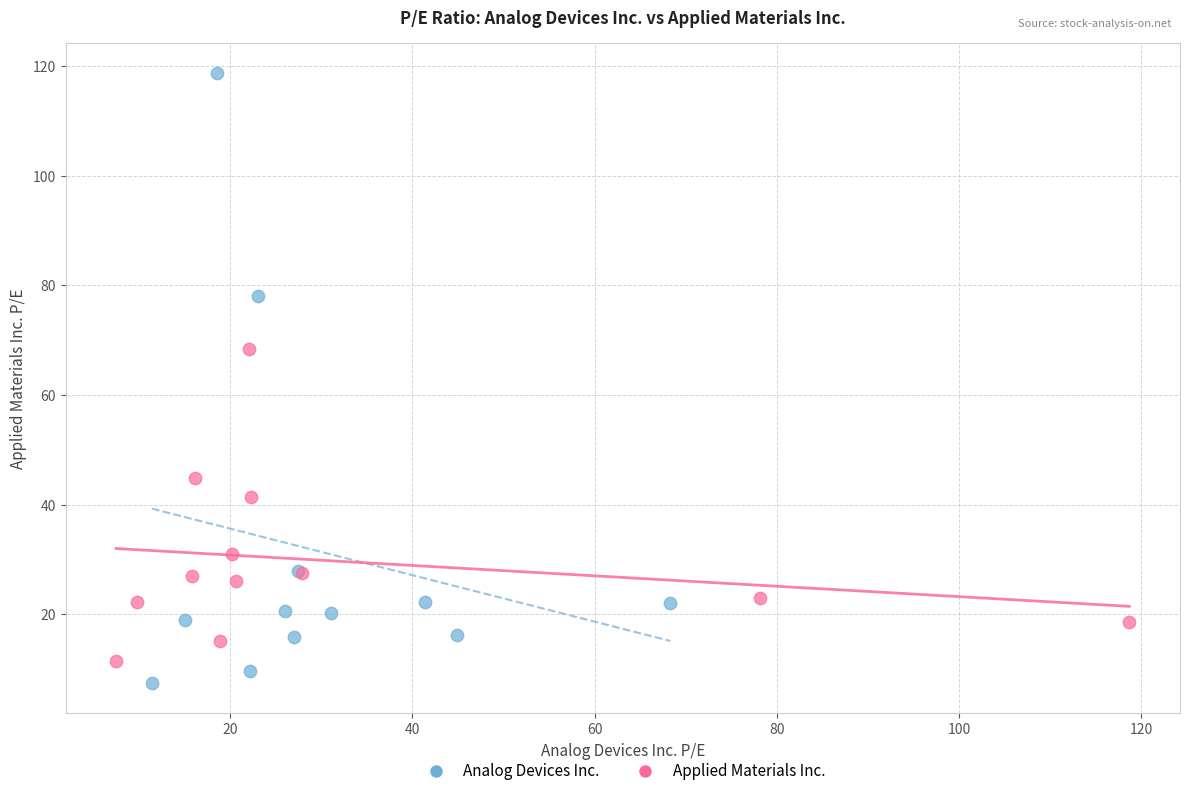

Which series reaches the maximum Y coordinate?

Analog Devices Inc.